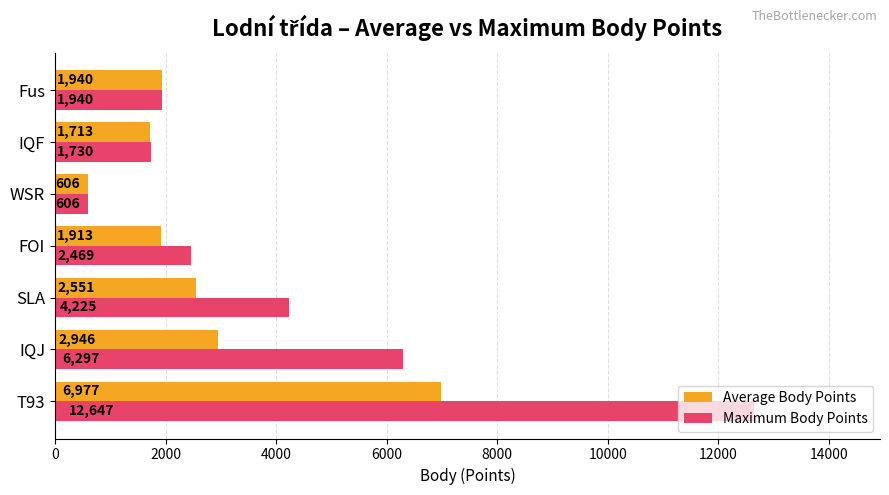

Read the Average Body Points value at WSR.

606